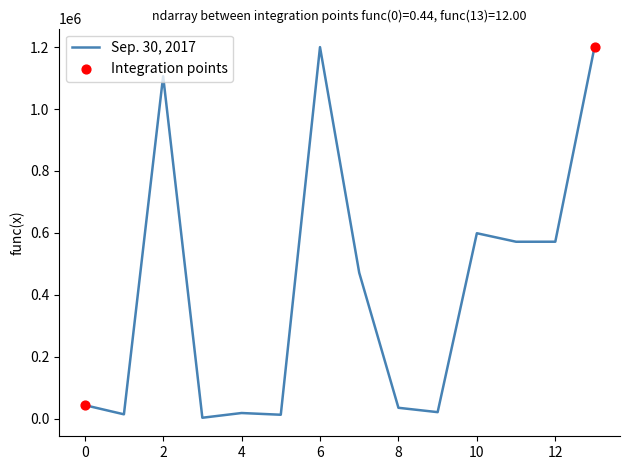

What is the difference between the maximum and minimum values?

1196478